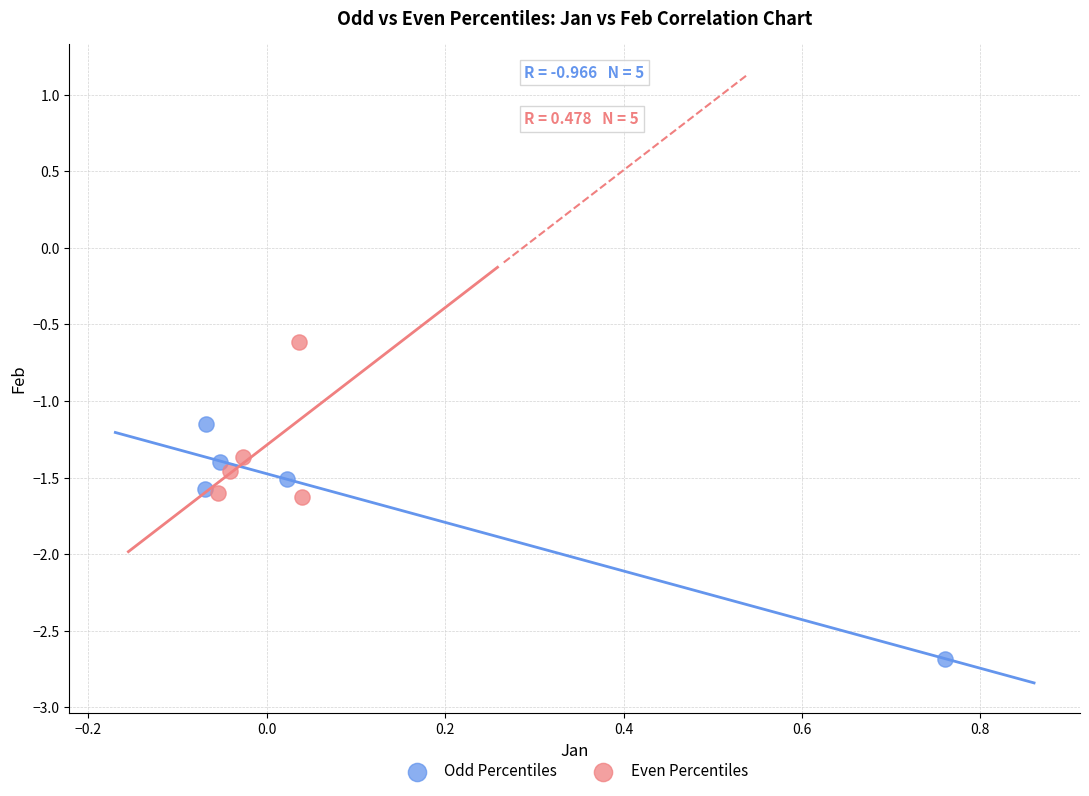

Which series contains the highest Y value?

Even Percentiles